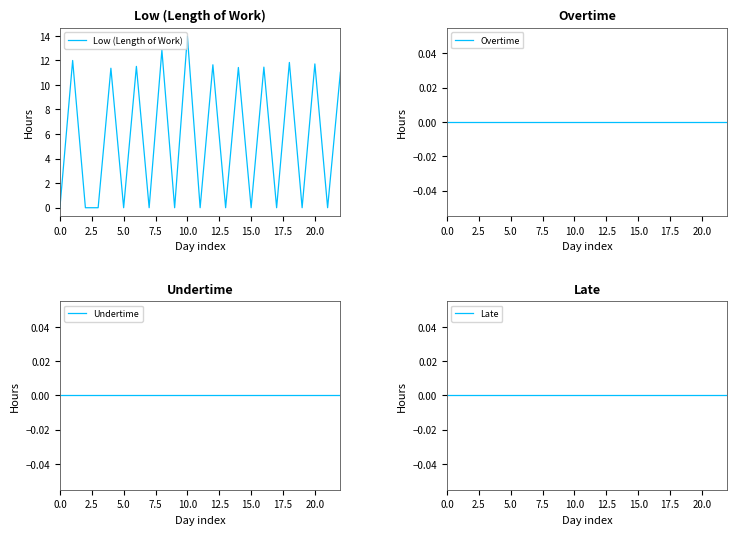

The value of Low (Length of Work) at 10.0 is 14.0. True or false?

True